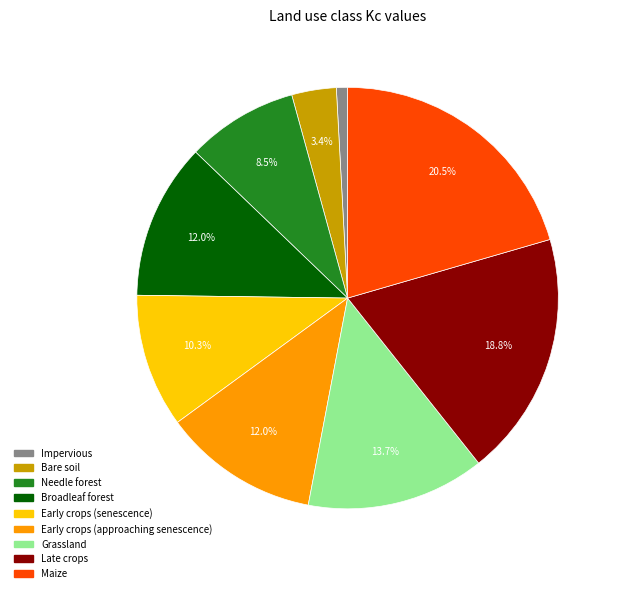

How many slices are in this pie chart?

9